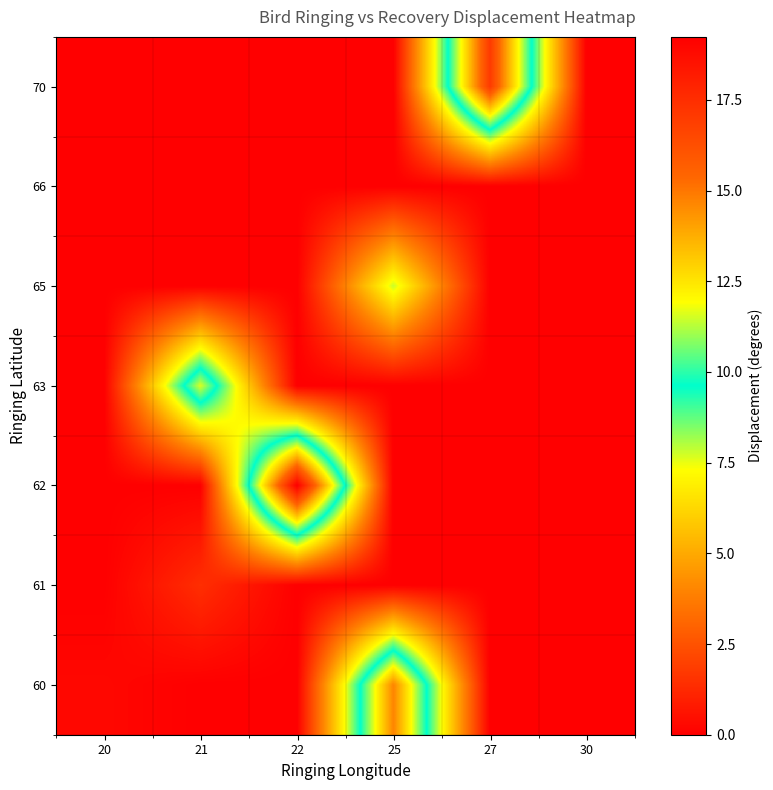

What is the spread (max minus min) of values at 22?

19.2